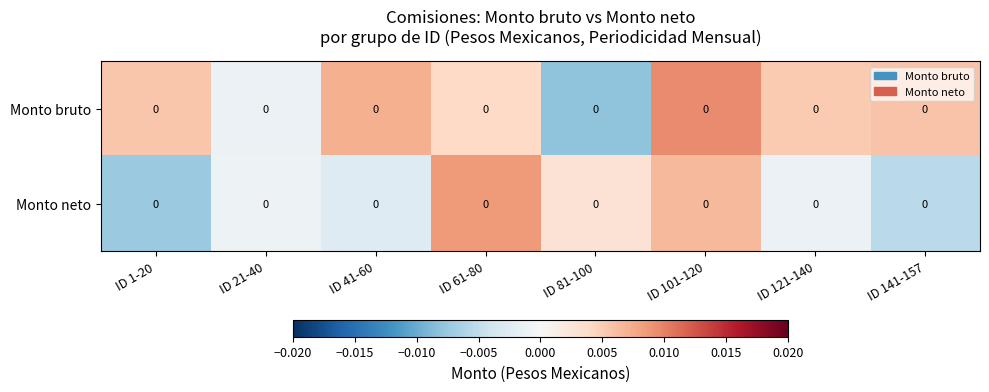

Where does the Monto neto series first go above 0?

ID 61-80